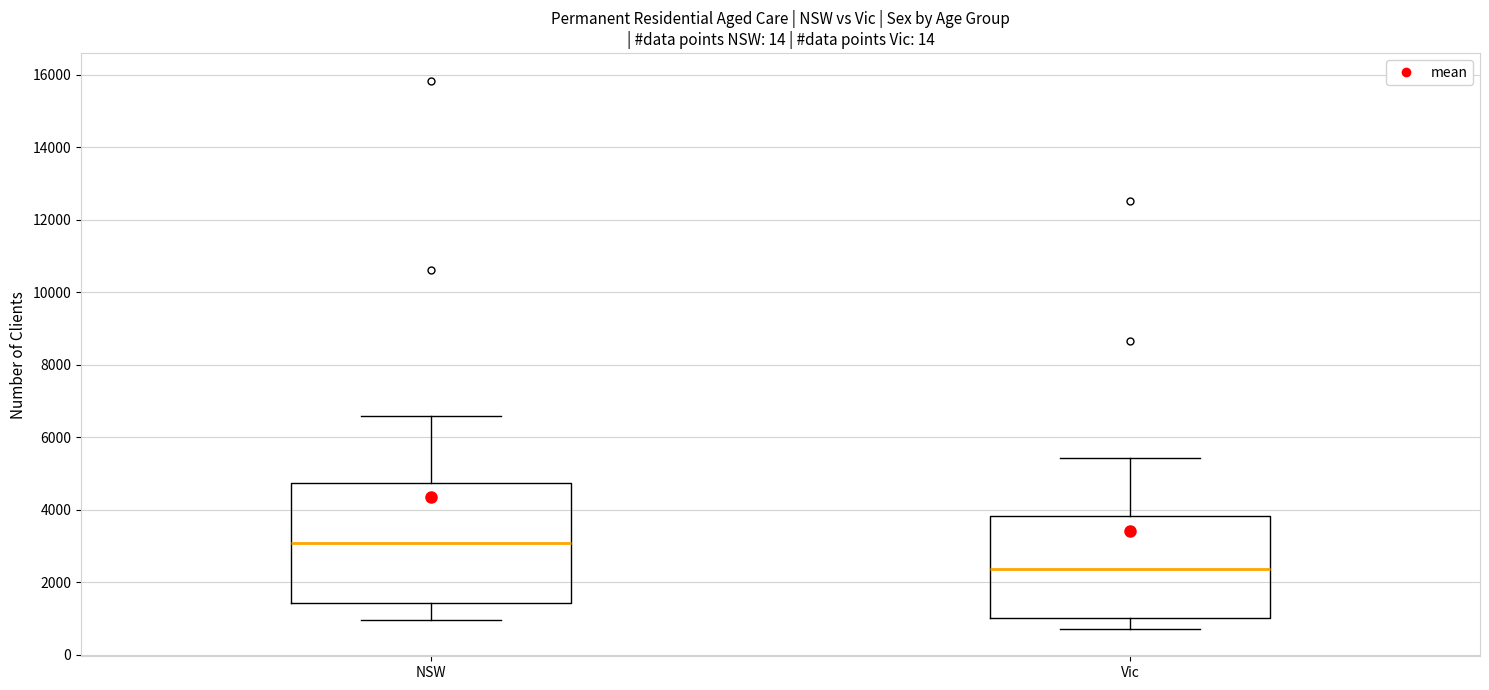

Which box's median line is the highest?

NSW